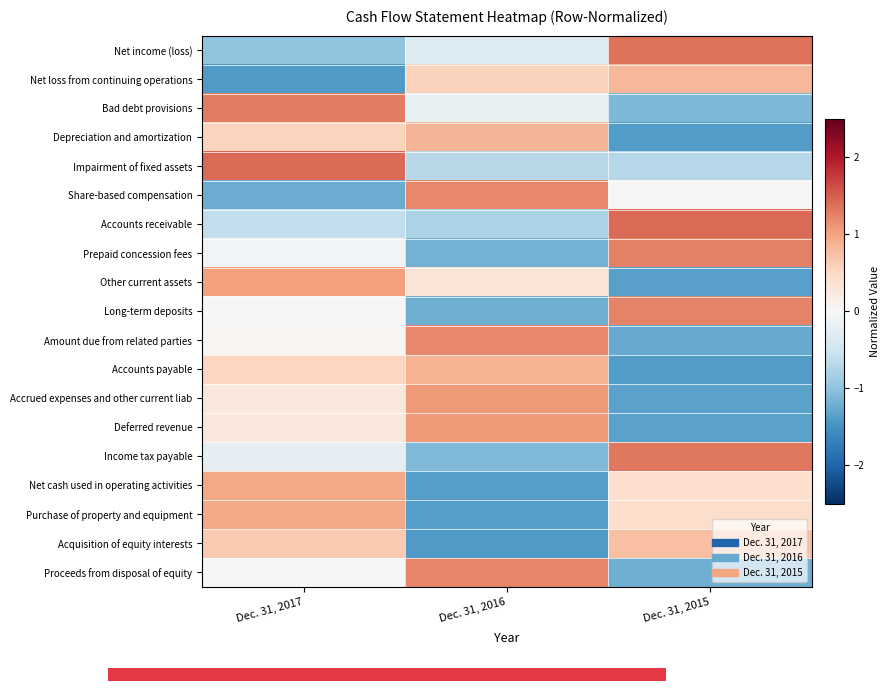

Which has a higher value, Dec. 31, 2016 or Dec. 31, 2015?

Dec. 31, 2015